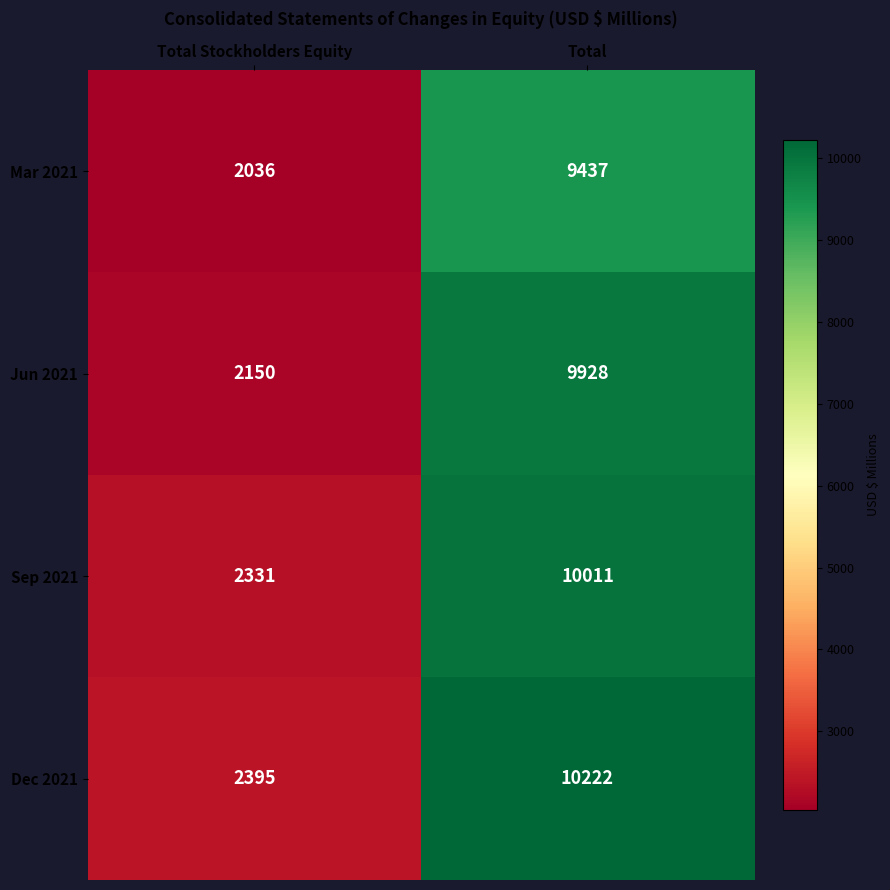

Rank the series by their average value, from highest to lowest.

Dec 2021, Sep 2021, Jun 2021, Mar 2021